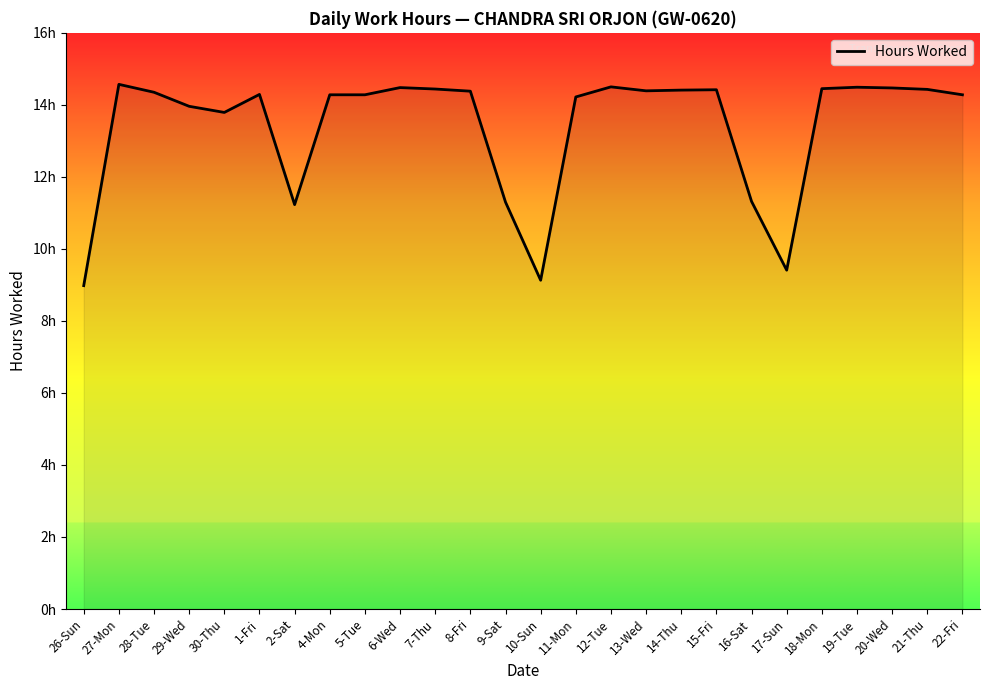

What is the difference between the values at 28-Tue and 10-Sun?

5.2